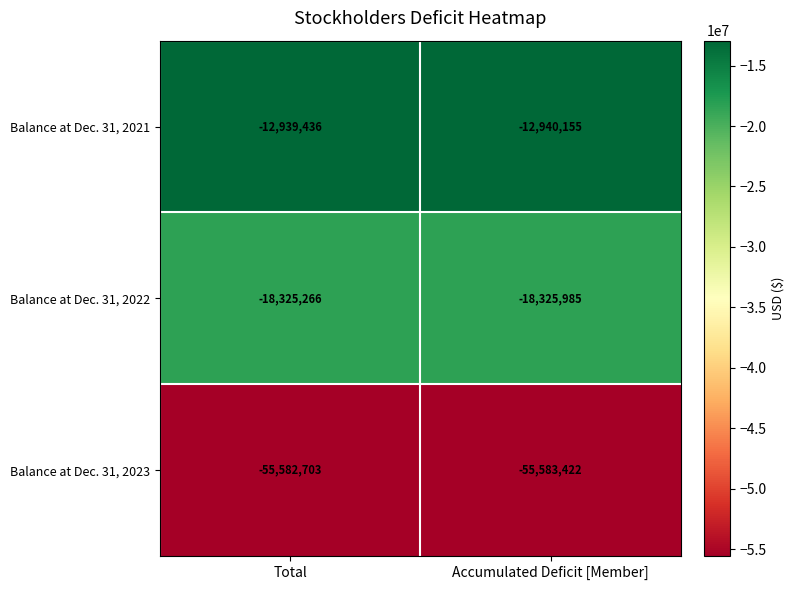

What is the difference between the maximum and minimum values in the Balance at Dec. 31, 2022 series?

719